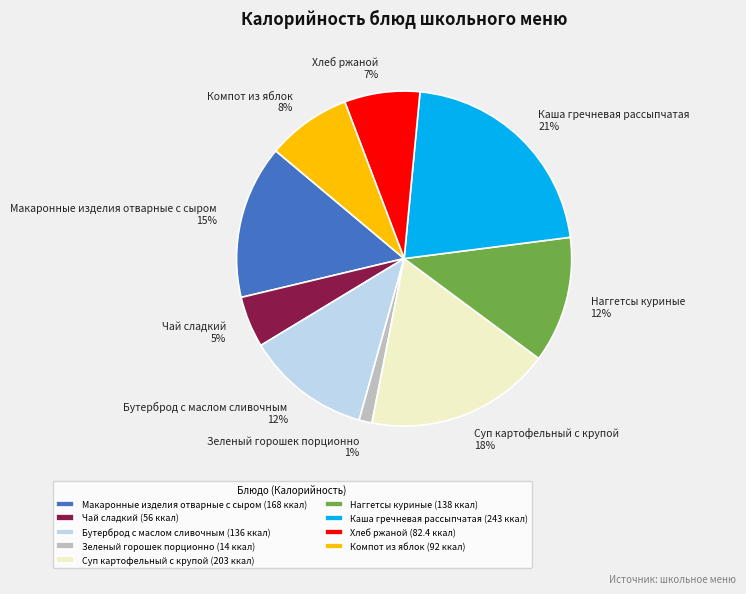

Count the number of slices in the pie.

9